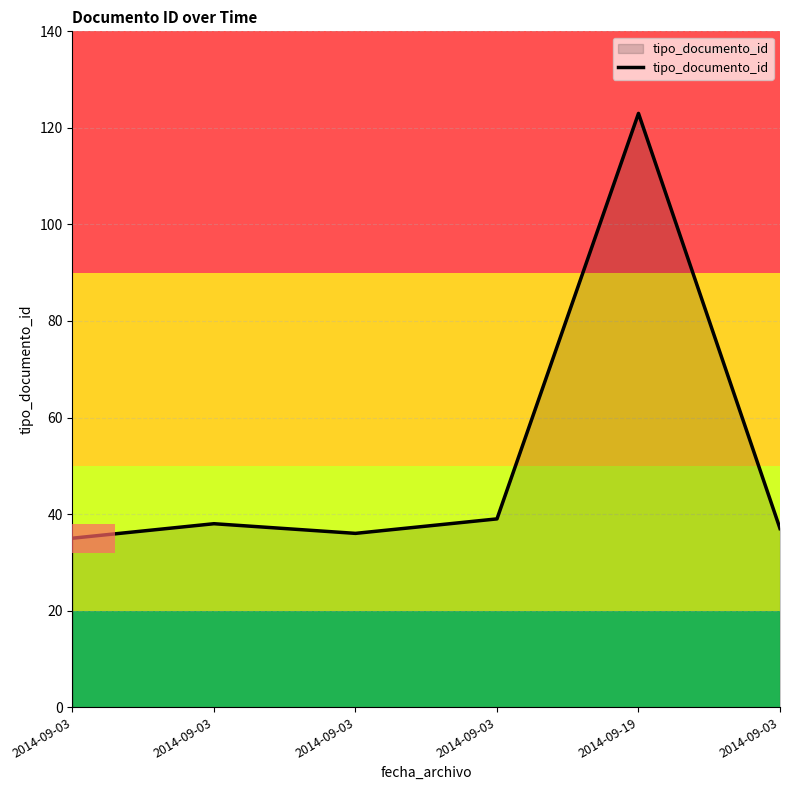

Reading left to right, transcribe all the data shown in this chart.

35	38	36	39	123	37